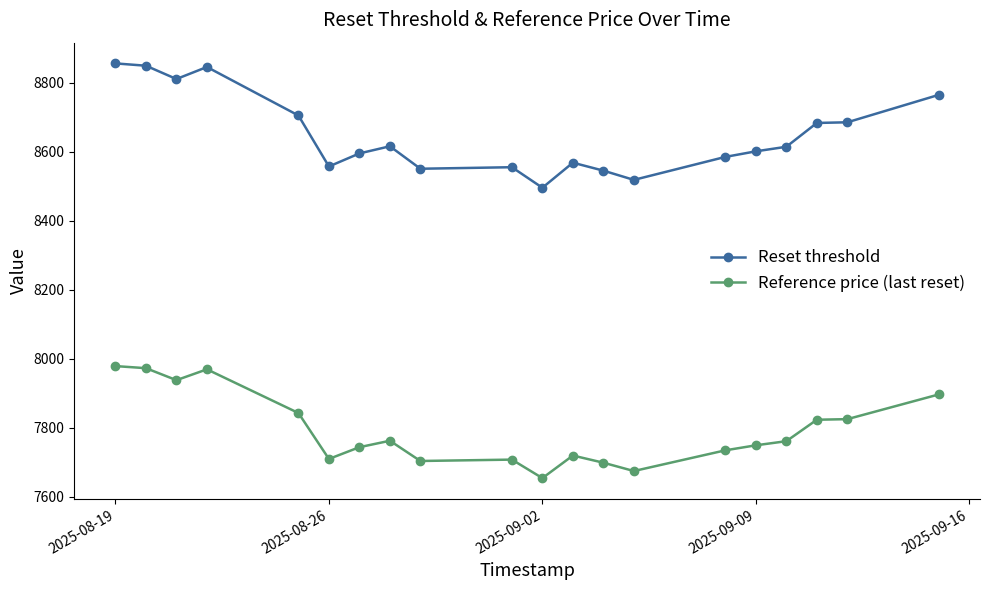

At how many categories does at least one series exceed 8381?

20